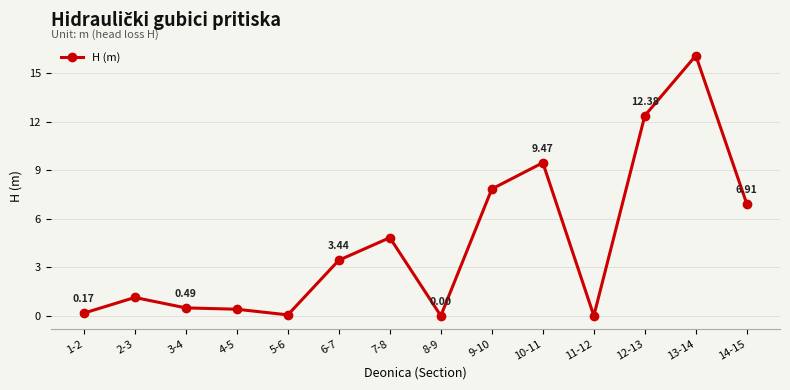

What is the change in value from 8-9 to 12-13?

+12.4